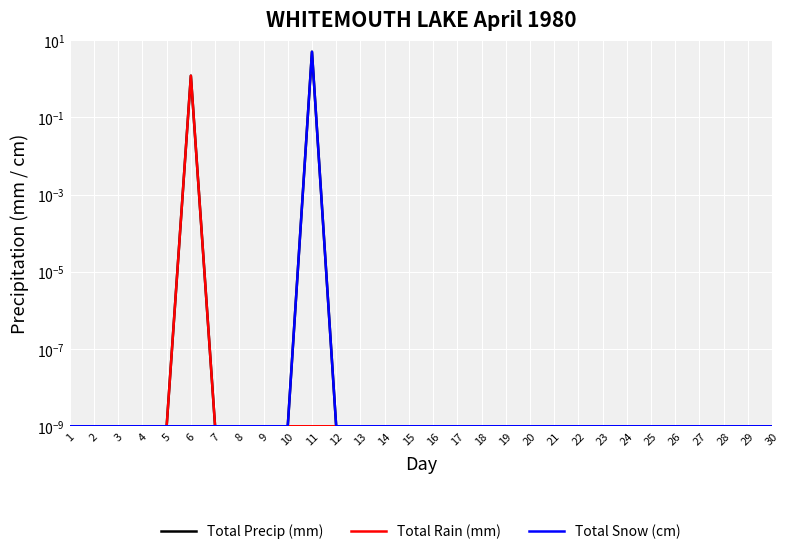

Which series has the largest total across all categories?

Total Precip (mm)